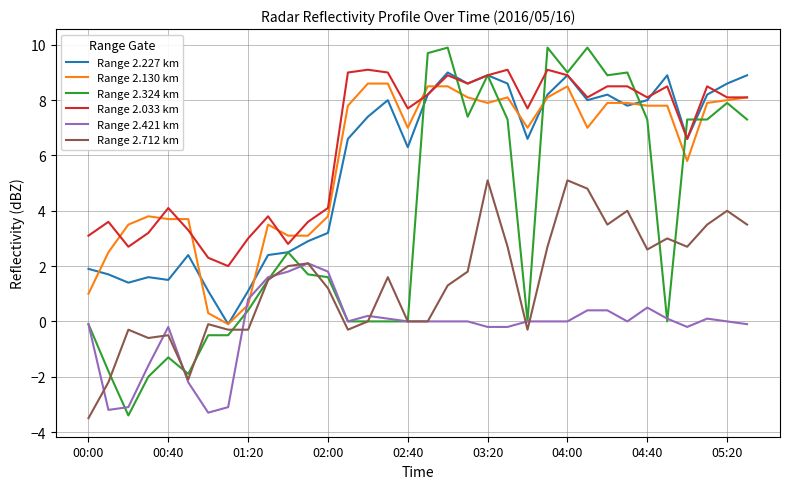

Which series has the largest range (max minus min)?

Range 2.324 km